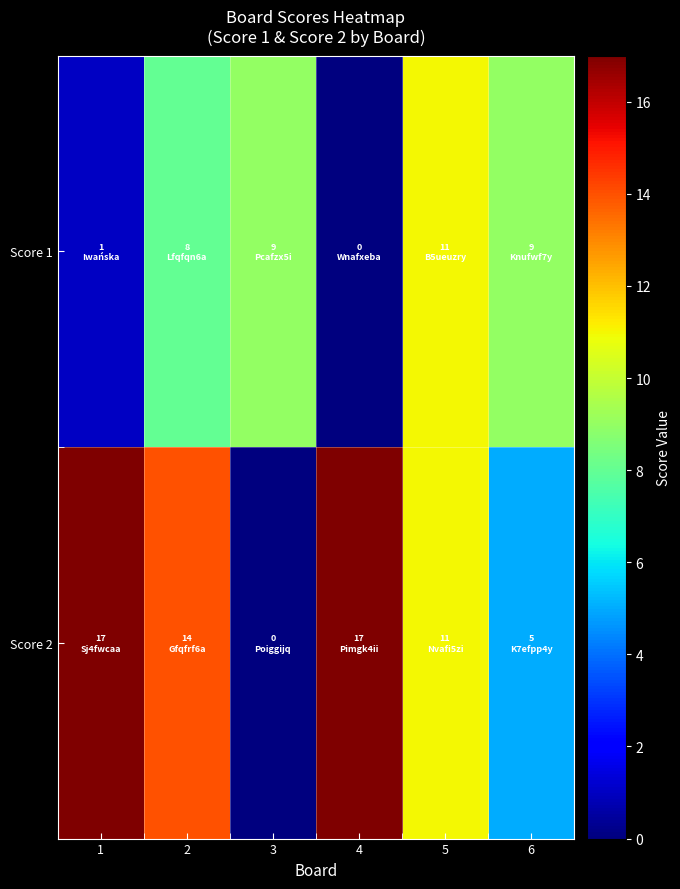

At how many categories does at least one series exceed 13?

3